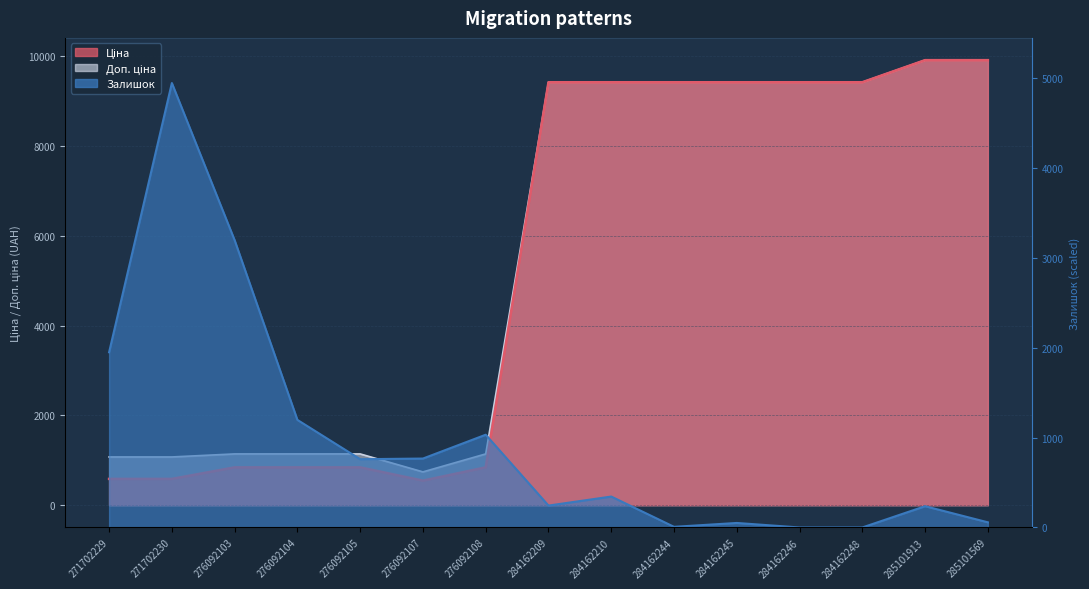

At which category is the sum across all series the highest?

285101913